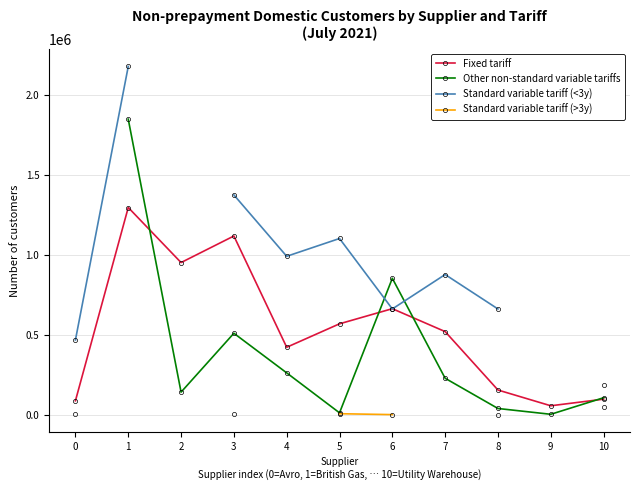

True or false: Standard variable tariff (<3y) and Standard variable tariff (>3y) cross at least once.

False